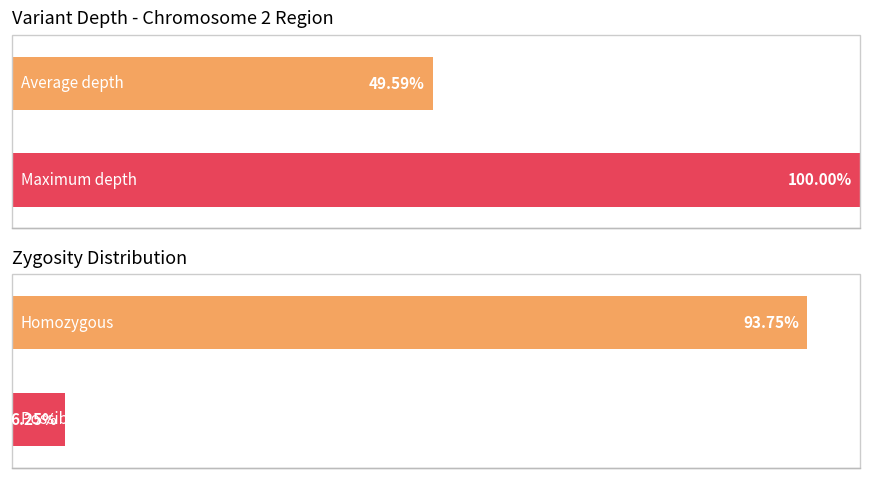

Does the chart contain stacked bars?

No